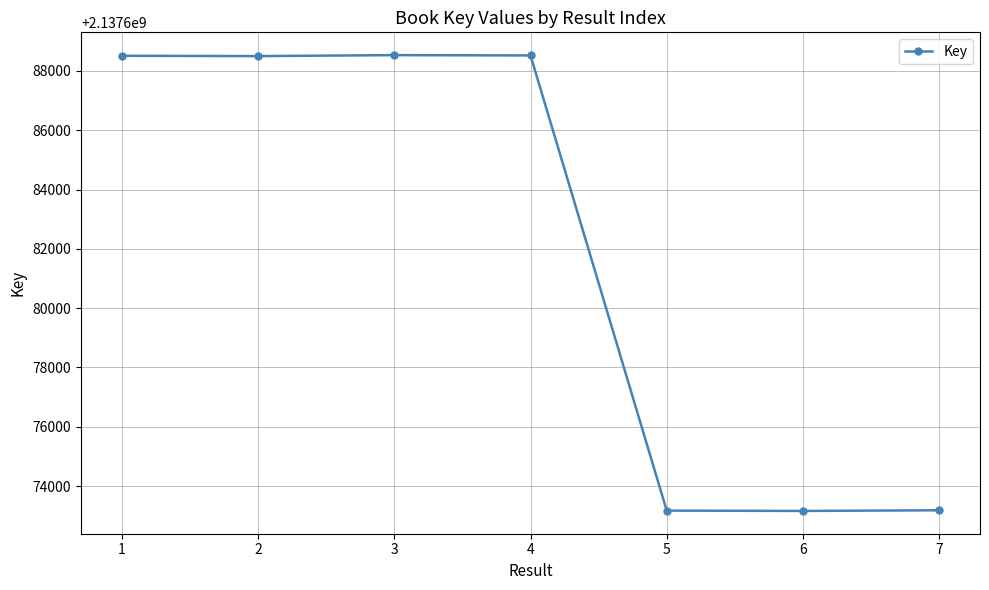

What is the sum of the values at 7 and 5?

4275346353